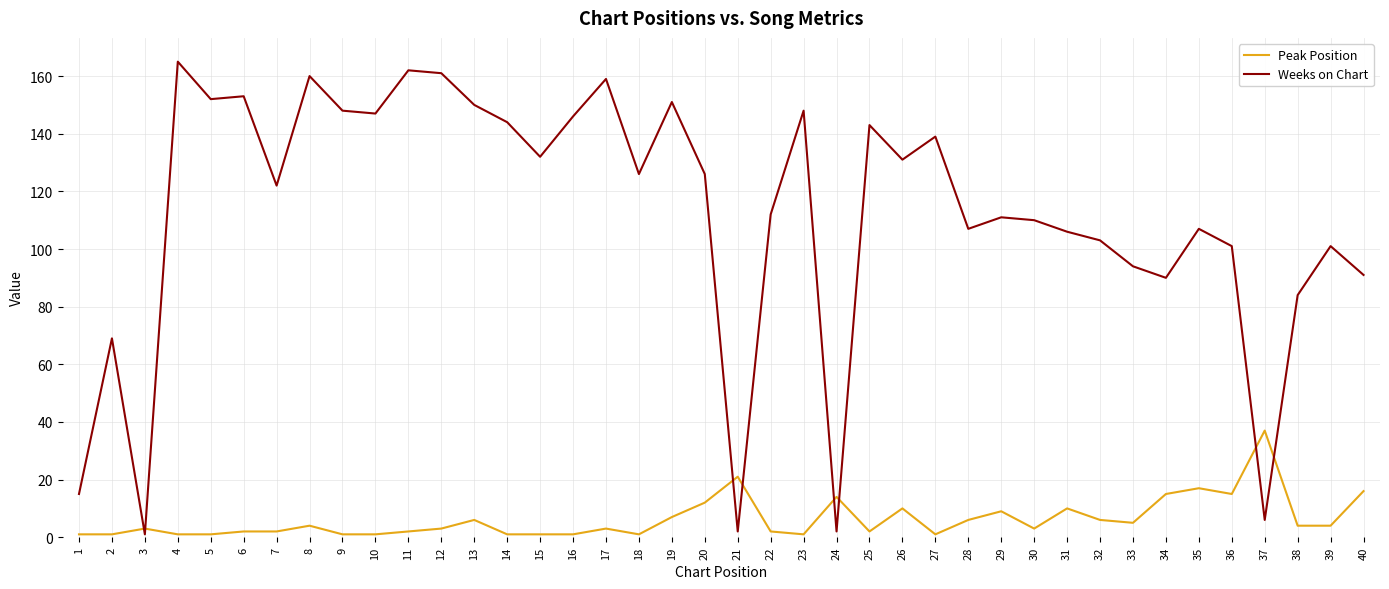

What are all the series names shown in the legend?

Peak Position, Weeks on Chart